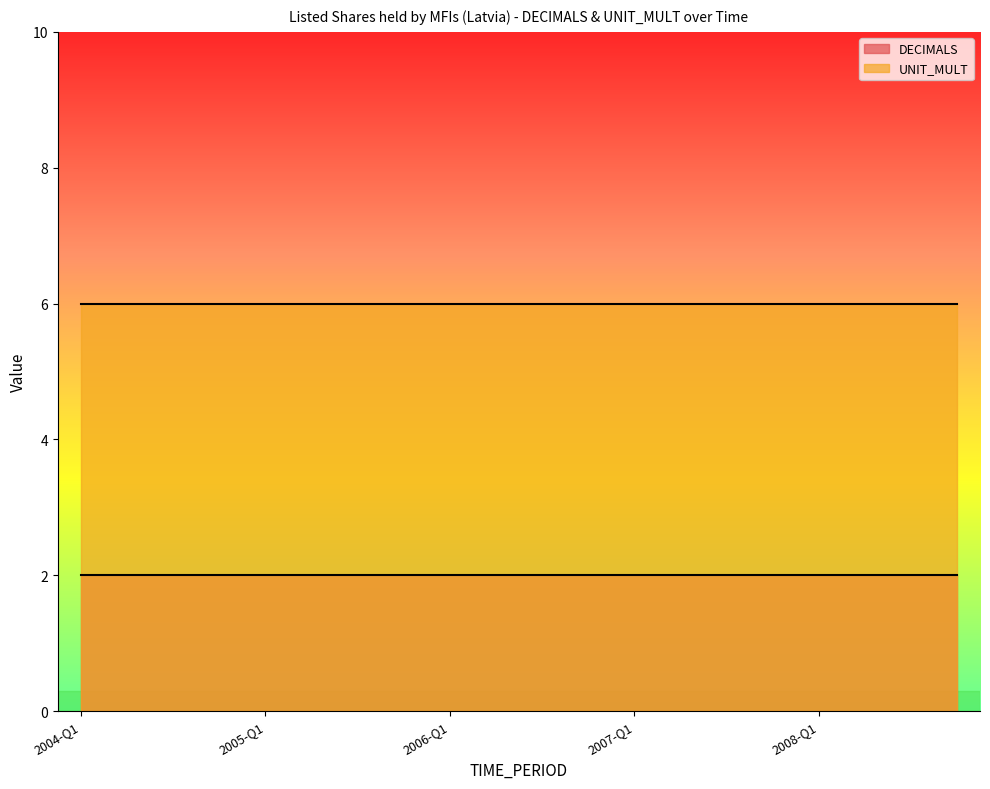

What is the label of the 20th point from the left?

2008-Q4